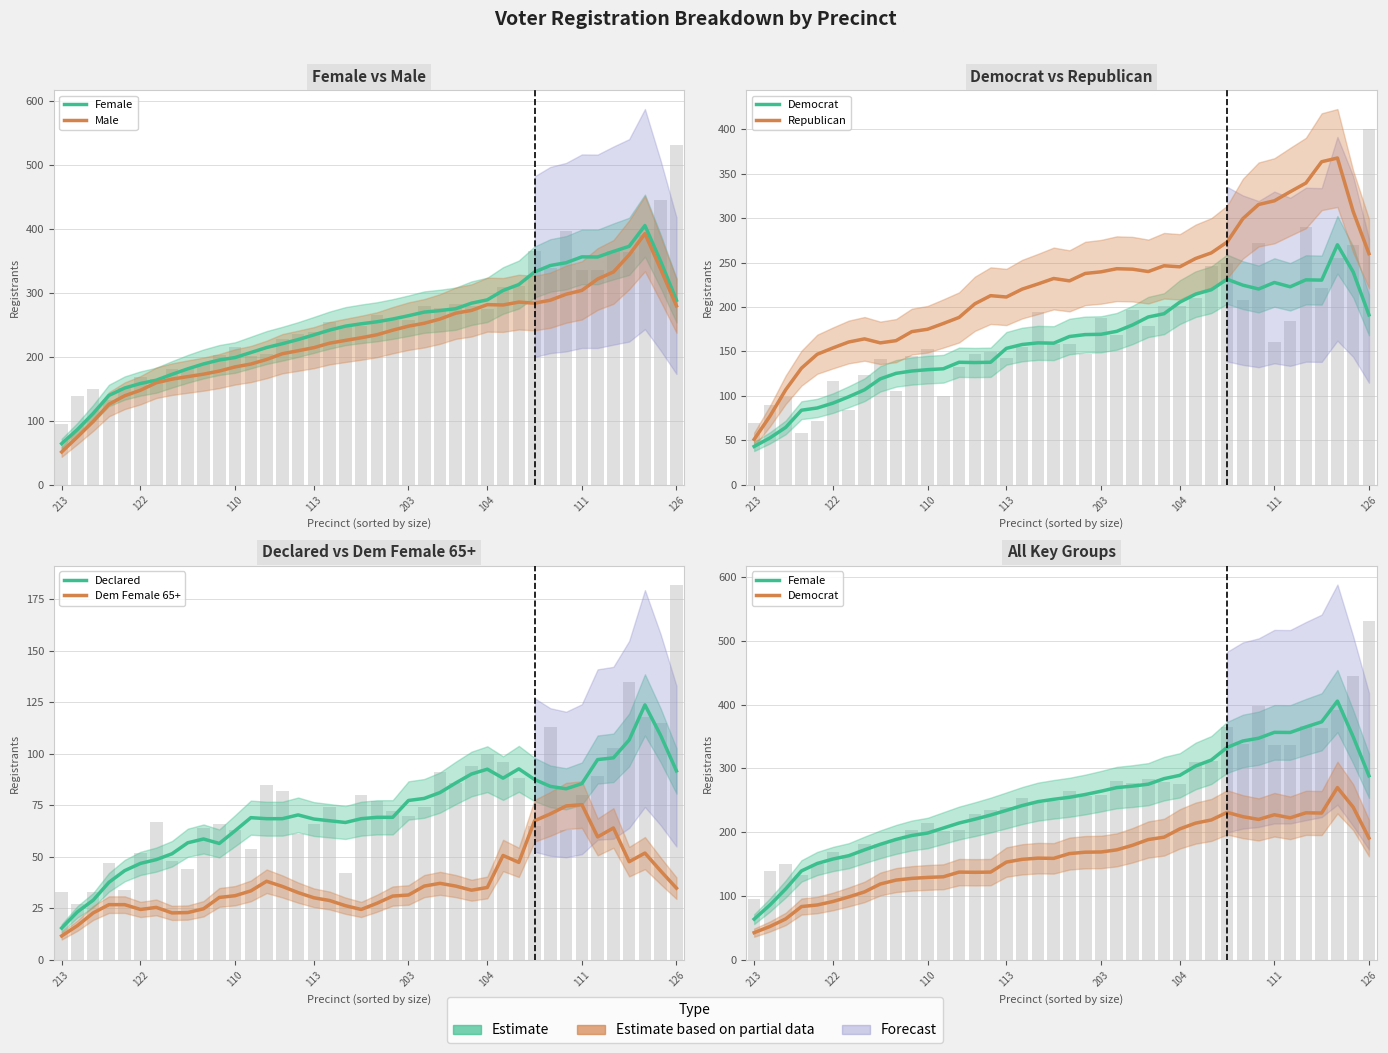

Are the bars horizontal?

No